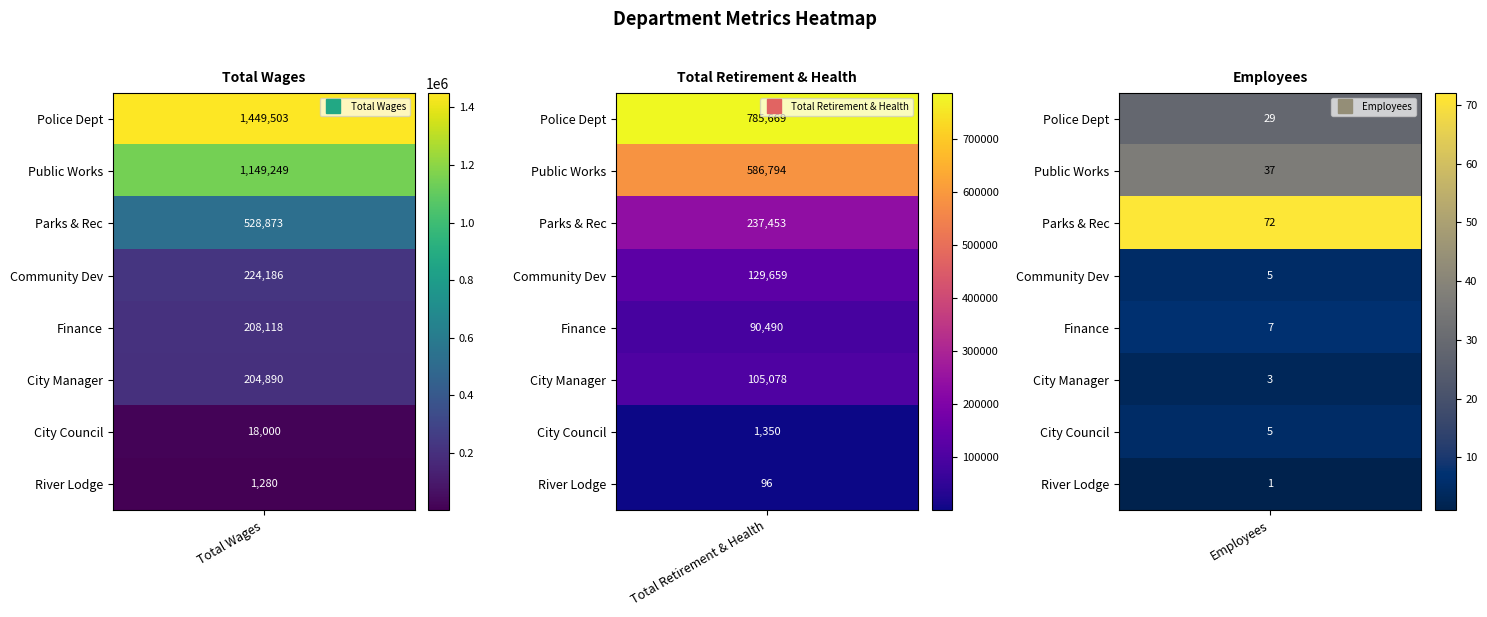

What is the difference between the second highest and minimum values in the City Manager series?

105075